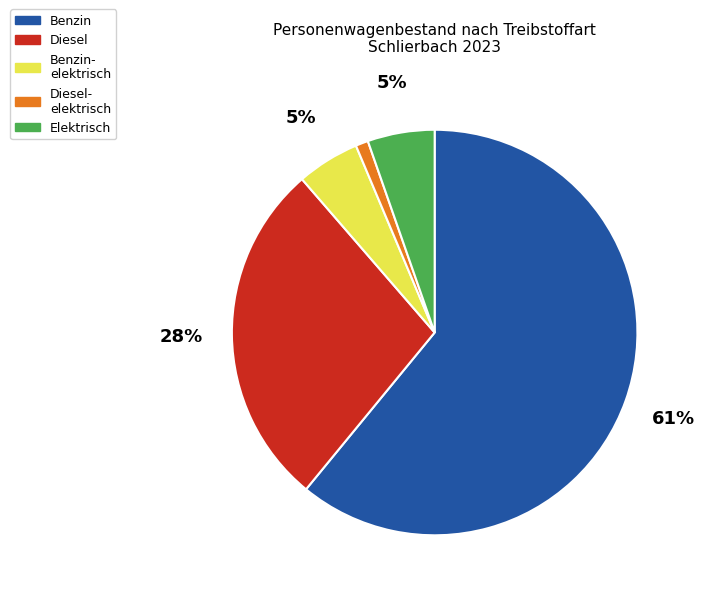

Between Benzin and Diesel- elektrisch, which is larger?

Benzin